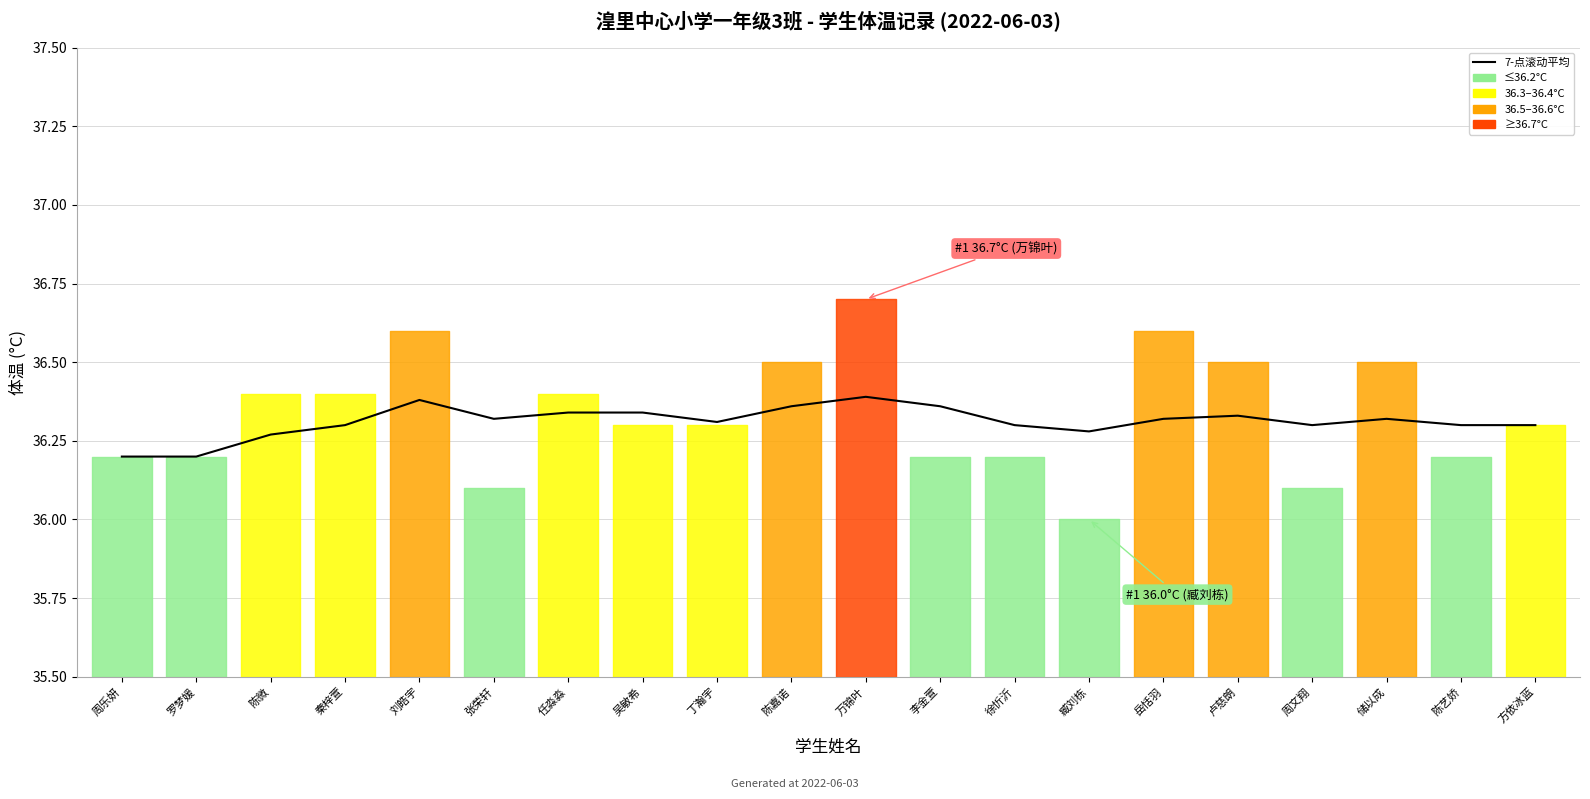

Count the number of categories in the chart.

20